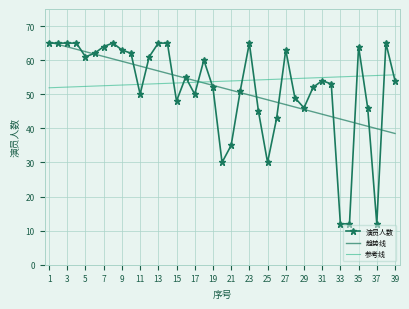

What is the minimum value for 趋势线?

38.5